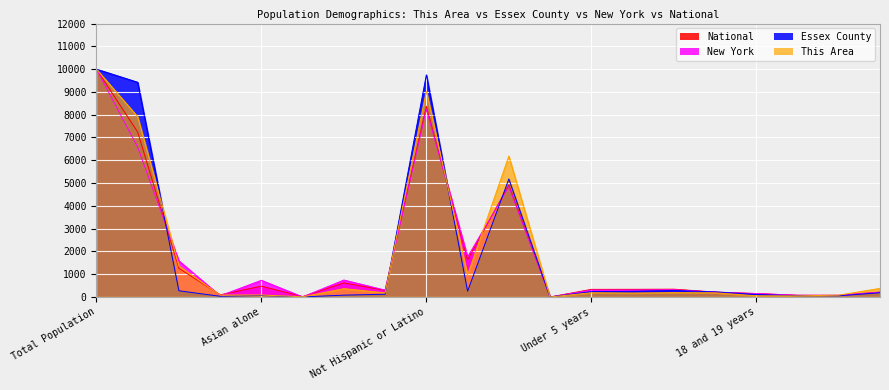

How many lines are shown in the chart?

4